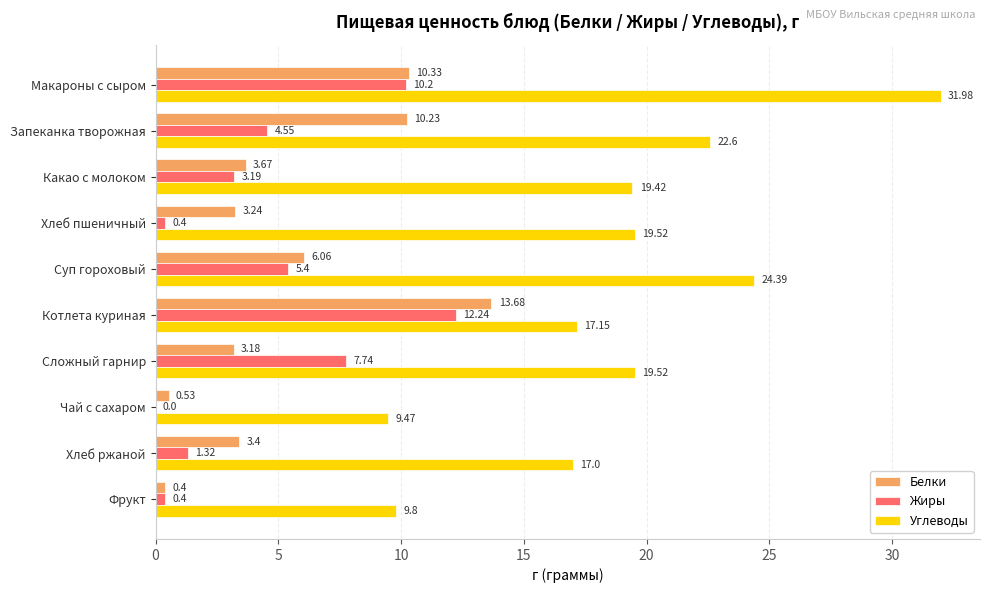

Which series has the largest total across all categories?

Углеводы